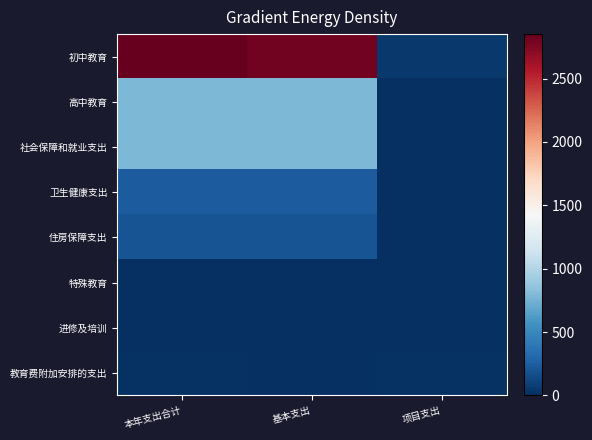

At which category is the sum across all series the highest?

本年支出合计